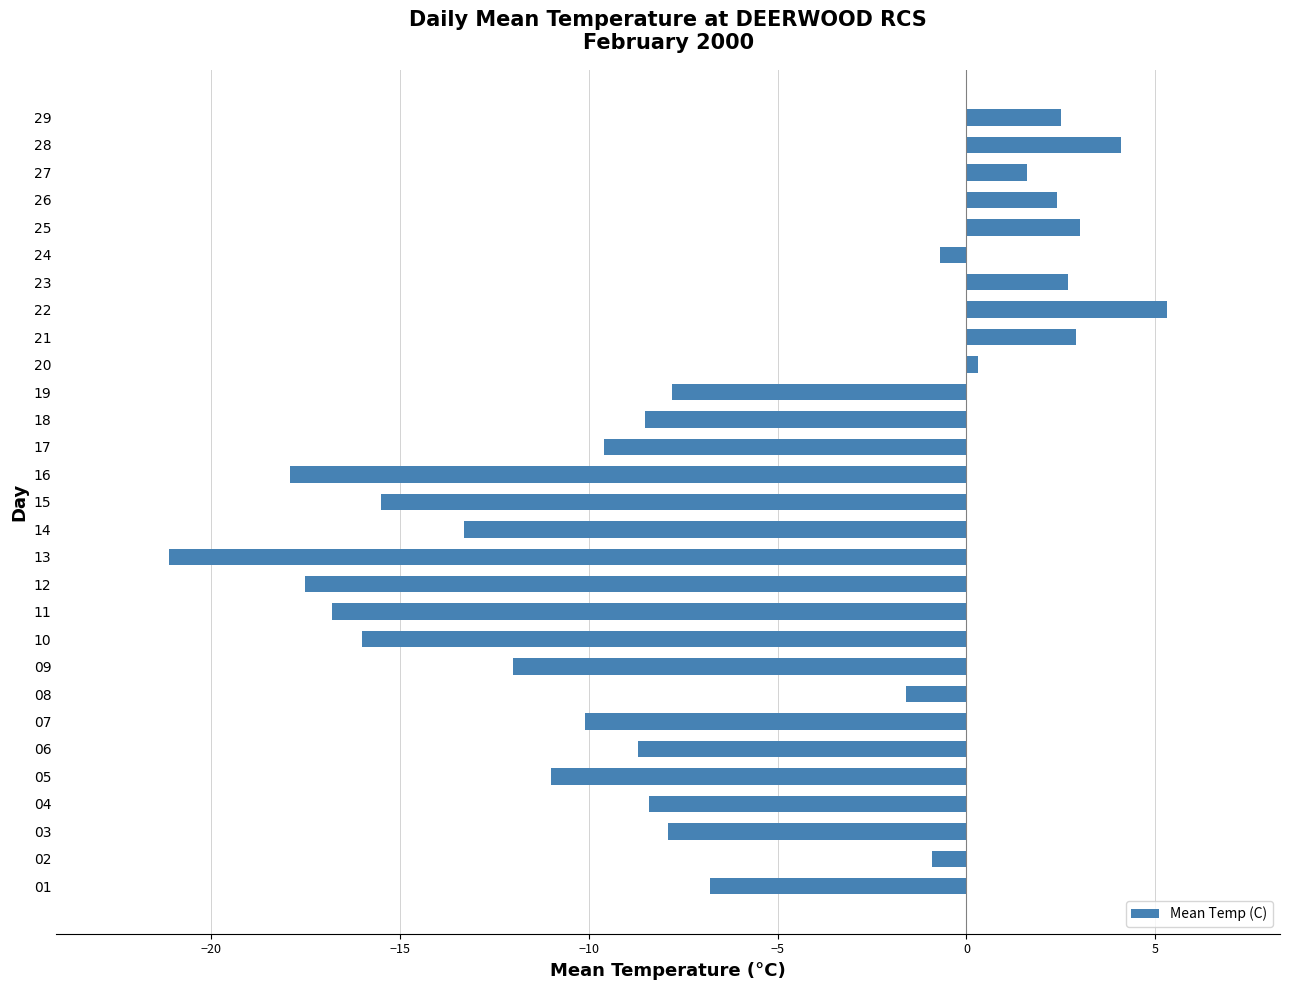

How many values exceed -7?

13